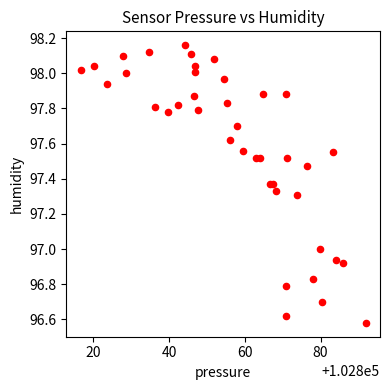

What is the range of X values (max minus min)?

75.3